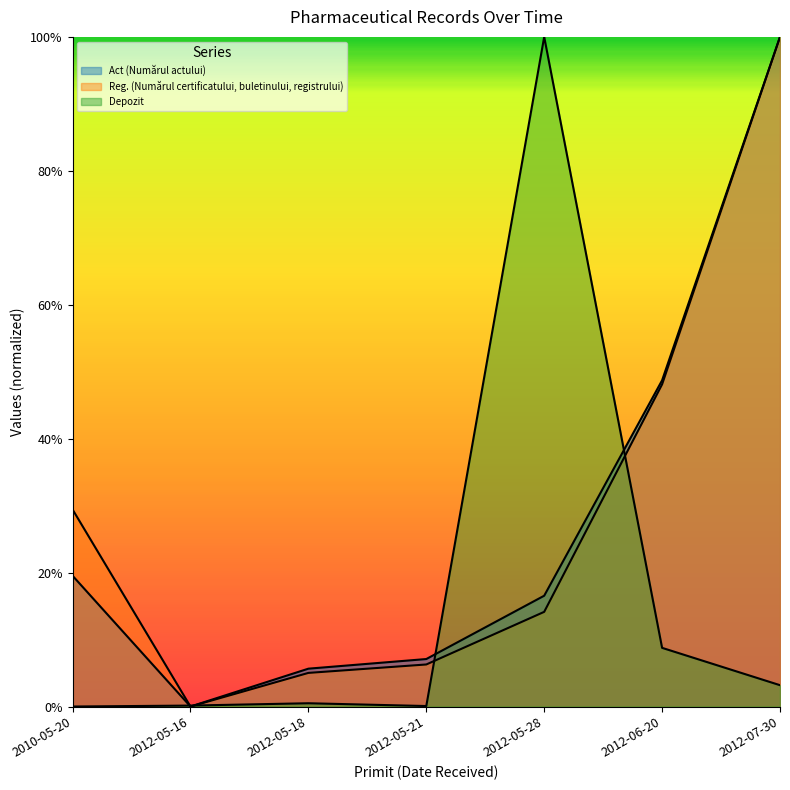

What is the label of the 5th point from the left?

2012-05-28